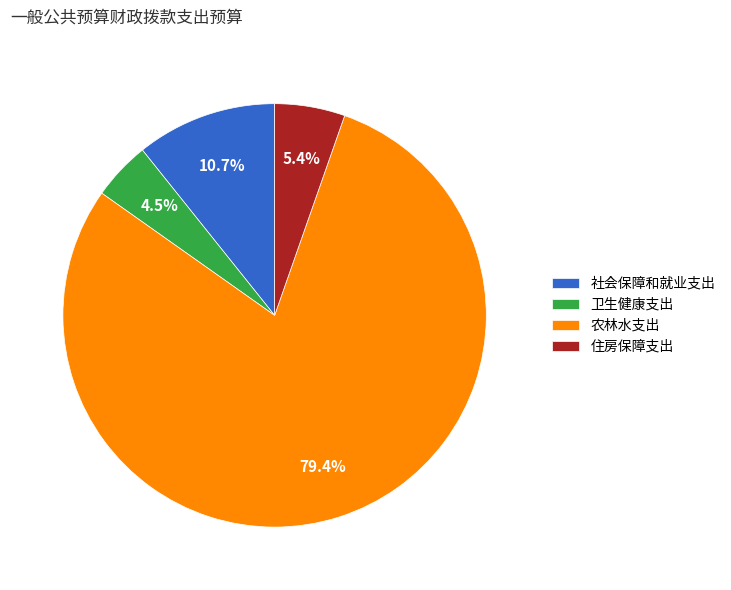

How many segments does this pie chart have?

4